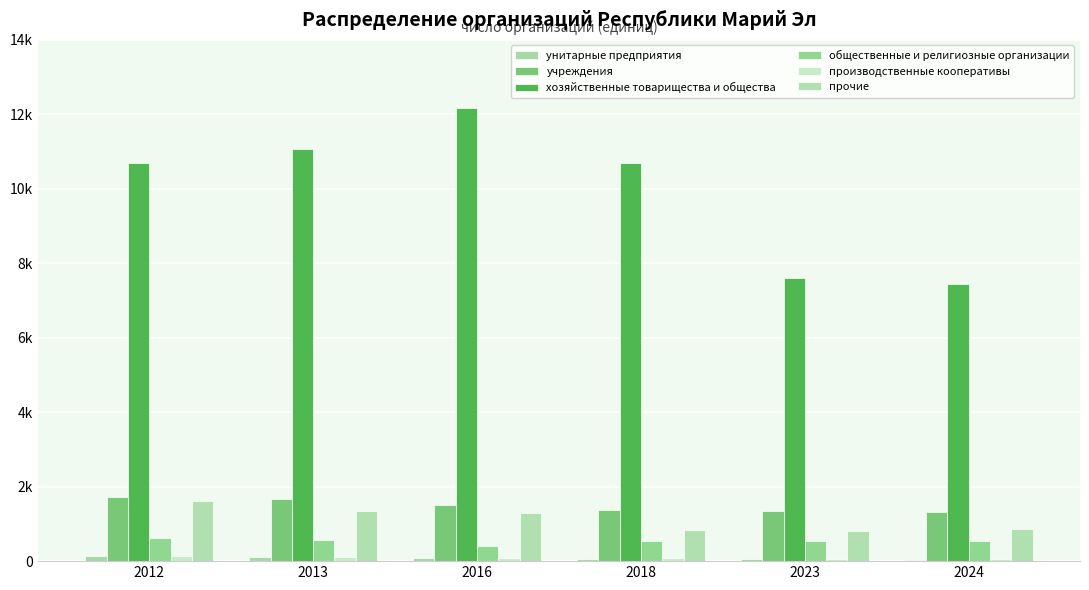

Are the bars horizontal?

No